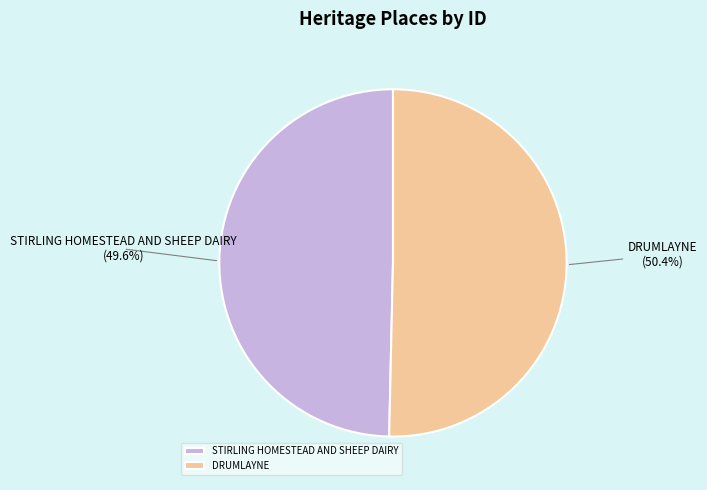

What is the smallest slice in the pie chart?

STIRLING HOMESTEAD AND SHEEP DAIRY